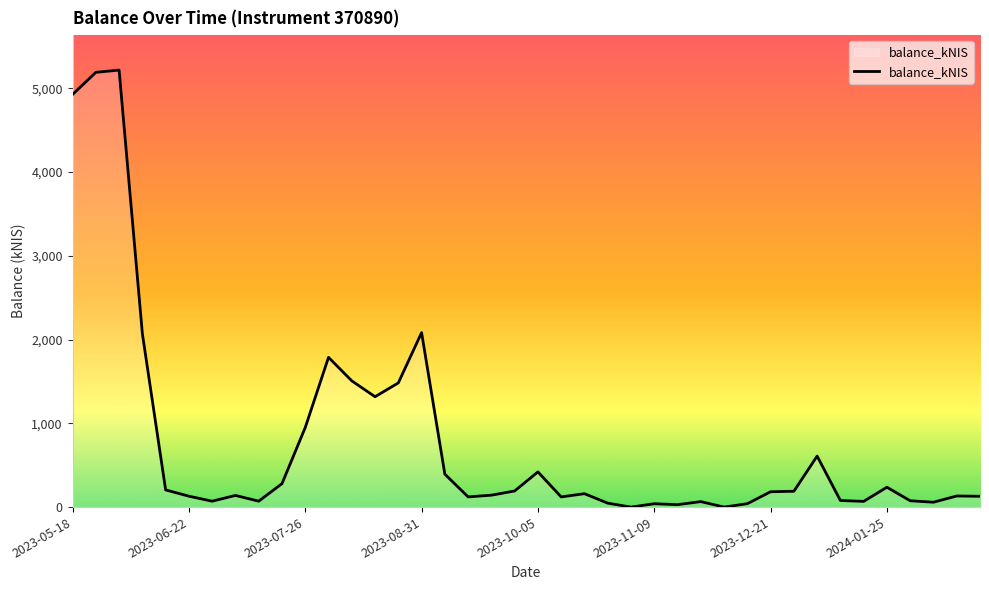

What is the difference between the maximum and minimum values?

5216.2